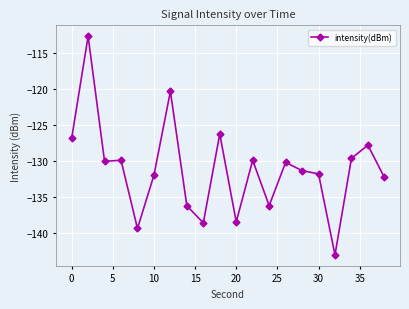

How many categories are shown in the chart?

20